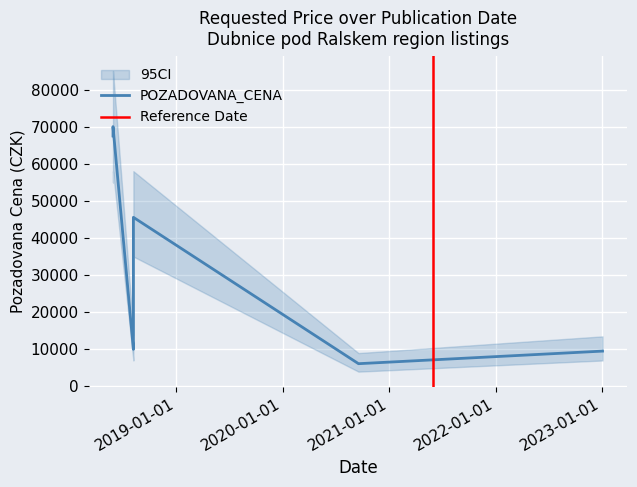

What is the approximate value at 2018-08-06, to the nearest 50?

10000